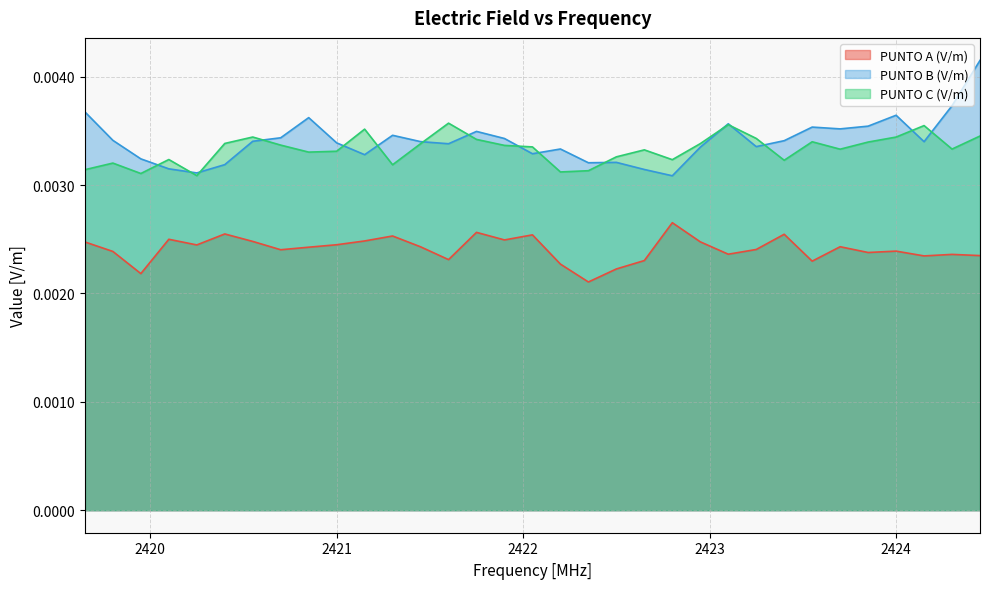

In PUNTO C (V/m), how many points are lower than both neighbors (excluding endpoints)?

9